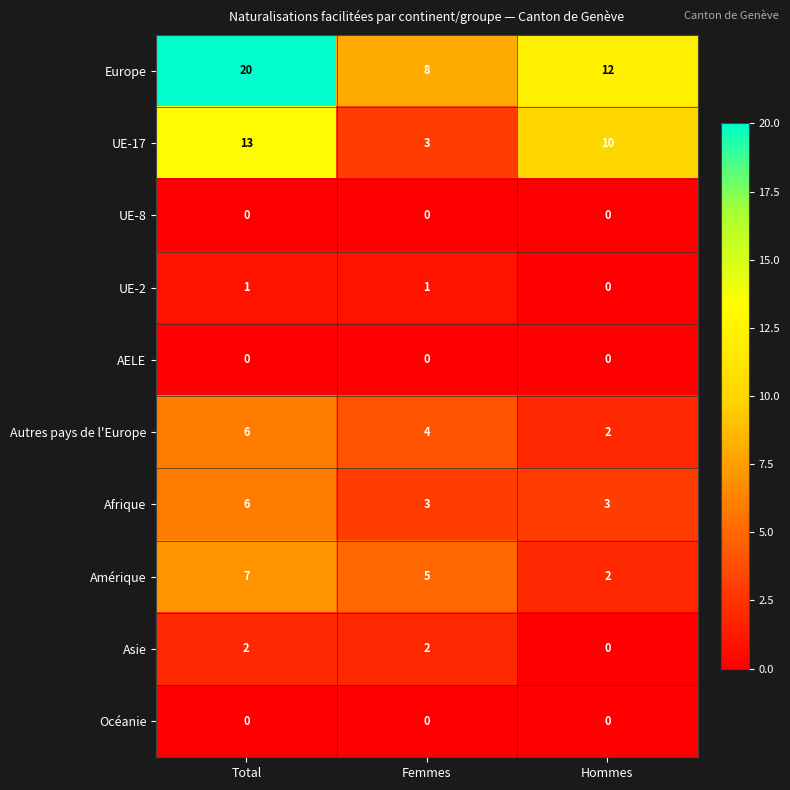

At which label does Autres pays de l'Europe reach its minimum?

Hommes